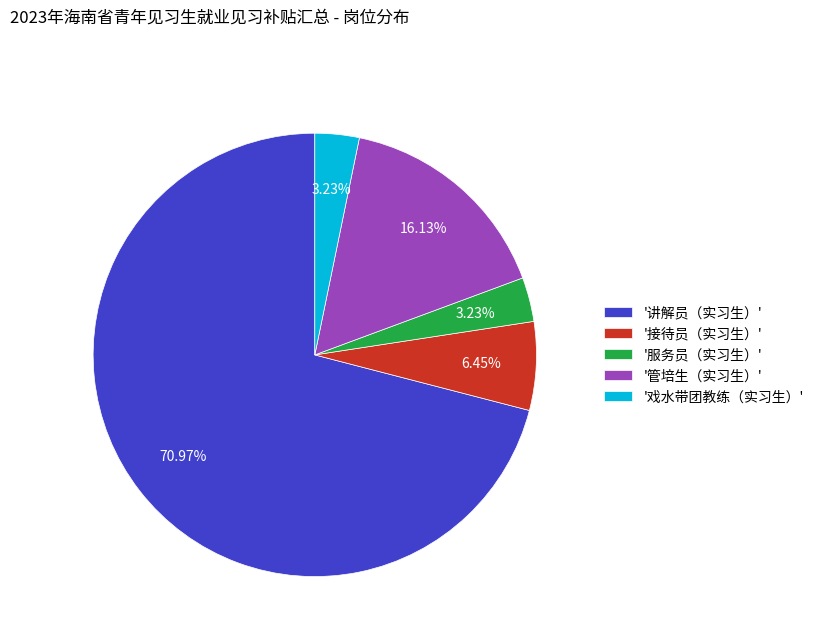

Which slice is the largest?

'讲解员（实习生）'